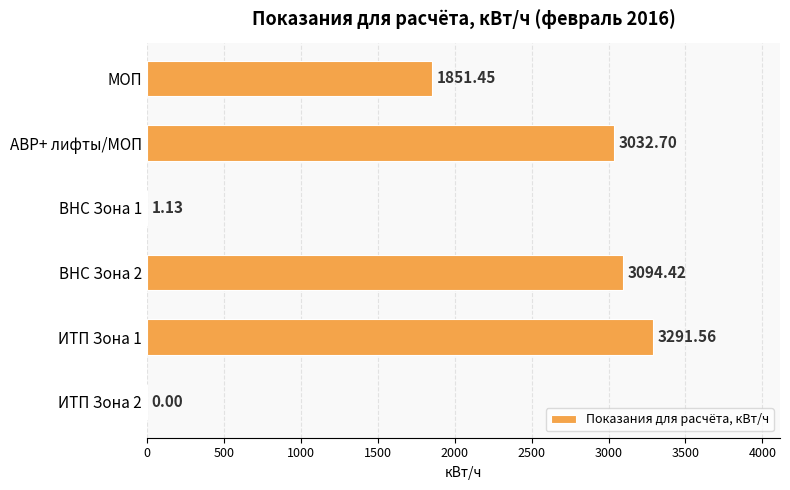

Between МОП and ИТП Зона 2, which is larger?

МОП